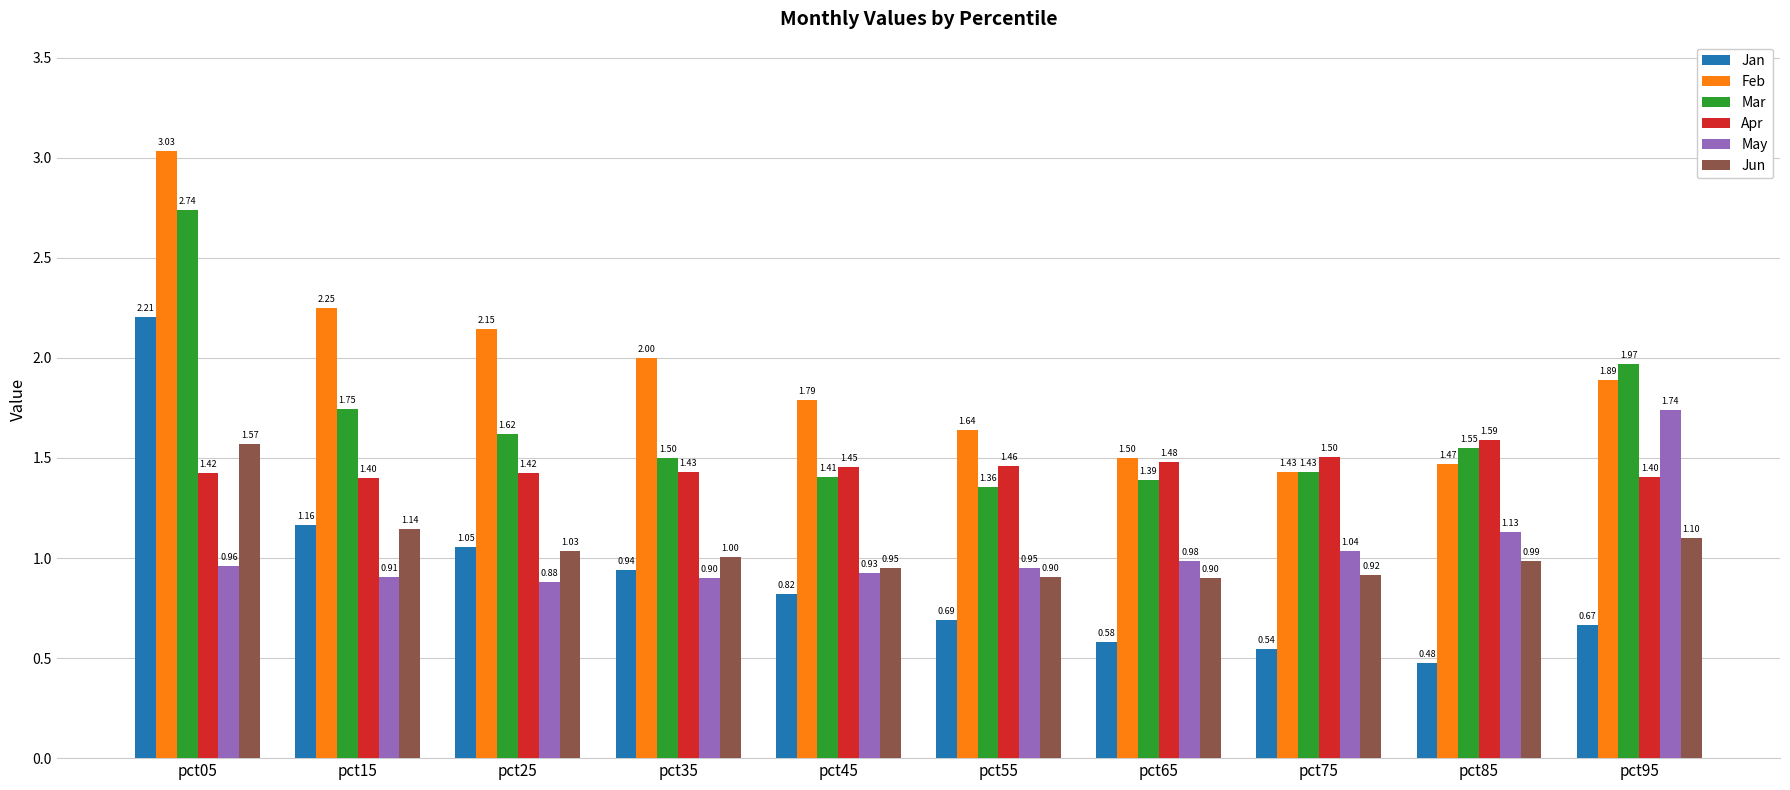

How many groups of bars are there?

10